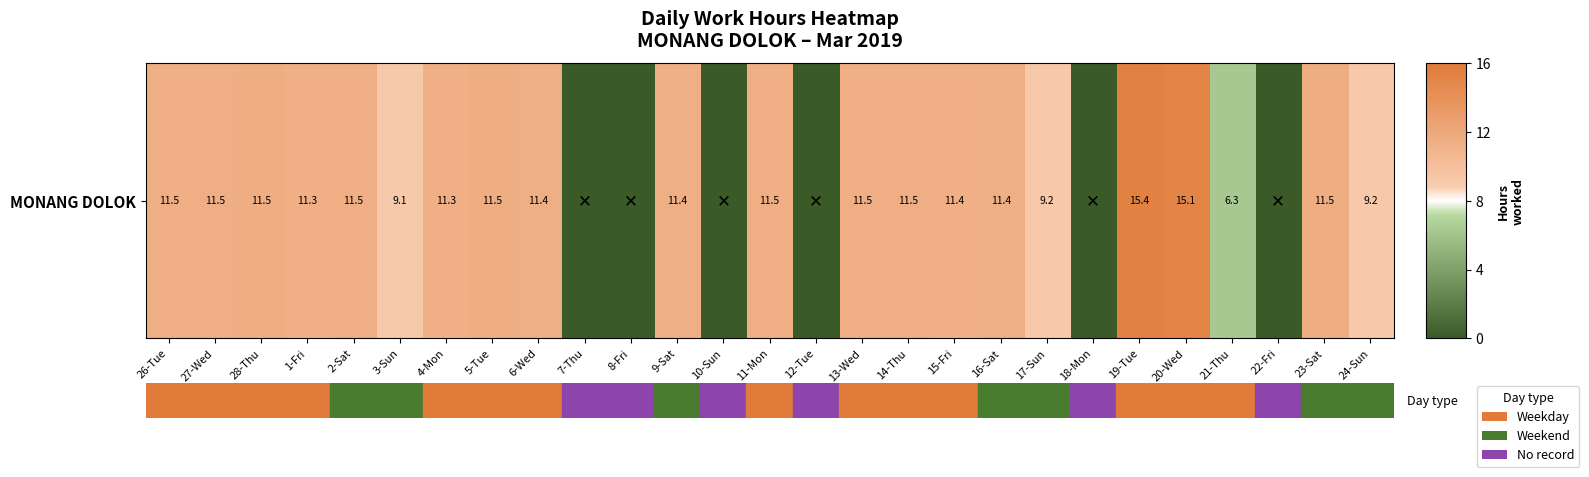

What is the difference between the maximum and second lowest values?

15.4